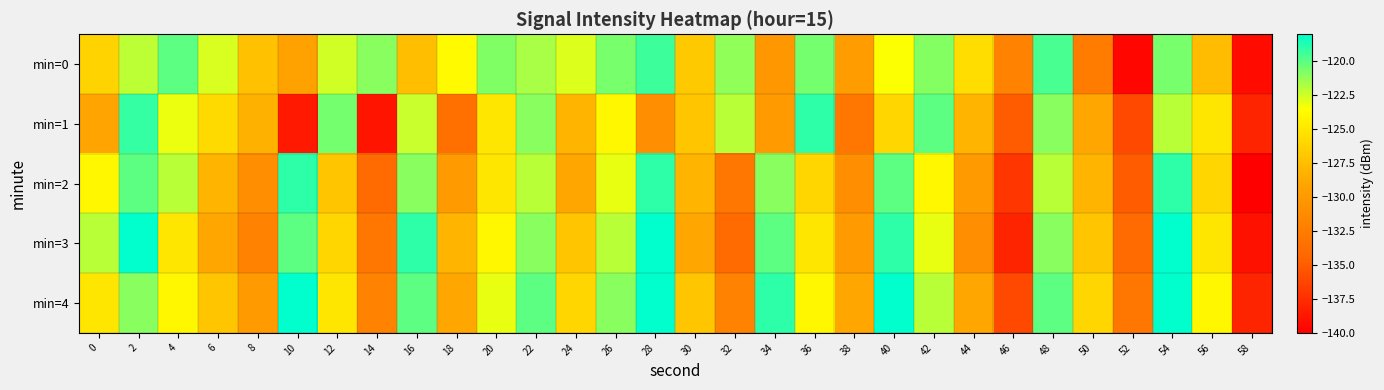

Reading left to right, extract all data points from this chart.

min=0: 0=-126.2	2=-122.0	4=-120.0	6=-122.7	8=-127.3	10=-129.3	12=-122.6	14=-121.0	16=-127.5	18=-123.8	20=-120.8	22=-121.7	24=-122.7	26=-120.6	28=-119.3	30=-126.8	32=-121.1	34=-130.1	36=-120.6	38=-129.8	40=-123.5	42=-120.9	44=-125.6	46=-132.0	48=-119.6	50=-132.6	52=-139.6	54=-120.6	56=-127.6	58=-139.4
min=1: 0=-129.1	2=-119.2	4=-123.1	6=-125.8	8=-128.3	10=-138.6	12=-120.5	14=-138.8	16=-122.4	18=-133.6	20=-125.0	22=-121.0	24=-128.0	26=-124.0	28=-131.0	30=-127.0	32=-122.0	34=-130.0	36=-119.0	38=-133.0	40=-126.0	42=-120.0	44=-128.0	46=-135.0	48=-121.0	50=-129.0	52=-136.0	54=-122.0	56=-125.0	58=-138.0
min=2: 0=-124.0	2=-120.0	4=-122.0	6=-128.0	8=-131.0	10=-119.0	12=-127.0	14=-134.0	16=-121.0	18=-130.0	20=-125.0	22=-122.0	24=-129.0	26=-123.0	28=-119.0	30=-128.0	32=-133.0	34=-121.0	36=-126.0	38=-131.0	40=-120.0	42=-124.0	44=-130.0	46=-137.0	48=-122.0	50=-128.0	52=-135.0	54=-119.0	56=-126.0	58=-140.0
min=3: 0=-122.0	2=-118.0	4=-125.0	6=-129.0	8=-132.0	10=-120.0	12=-126.0	14=-133.0	16=-119.0	18=-128.0	20=-124.0	22=-121.0	24=-127.0	26=-122.0	28=-118.0	30=-129.0	32=-134.0	34=-120.0	36=-125.0	38=-130.0	40=-119.0	42=-123.0	44=-131.0	46=-138.0	48=-121.0	50=-127.0	52=-134.0	54=-118.0	56=-125.0	58=-139.0
min=4: 0=-125.0	2=-121.0	4=-124.0	6=-127.0	8=-130.0	10=-118.0	12=-125.0	14=-132.0	16=-120.0	18=-129.0	20=-123.0	22=-120.0	24=-126.0	26=-121.0	28=-117.0	30=-127.0	32=-132.0	34=-119.0	36=-124.0	38=-129.0	40=-118.0	42=-122.0	44=-129.0	46=-136.0	48=-120.0	50=-126.0	52=-133.0	54=-117.0	56=-124.0	58=-138.0